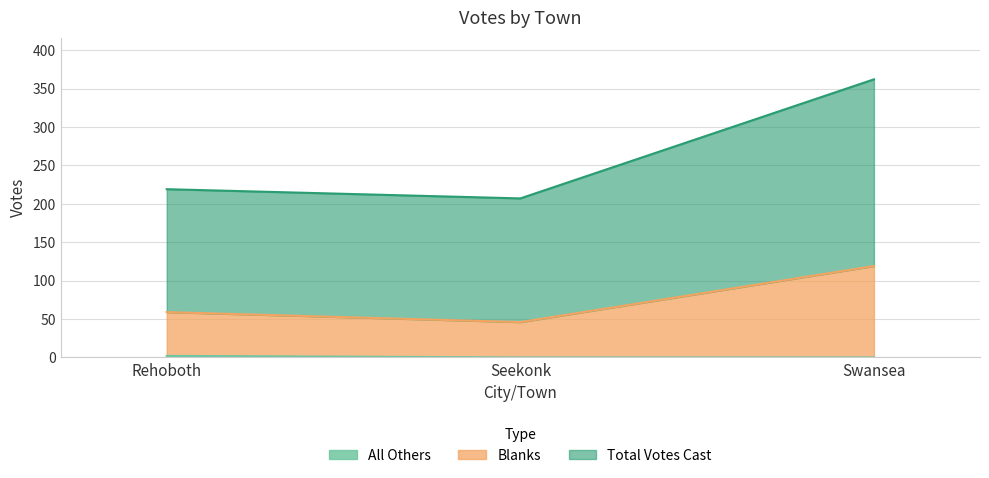

How many values in the Total Votes Cast series are below 219?

1